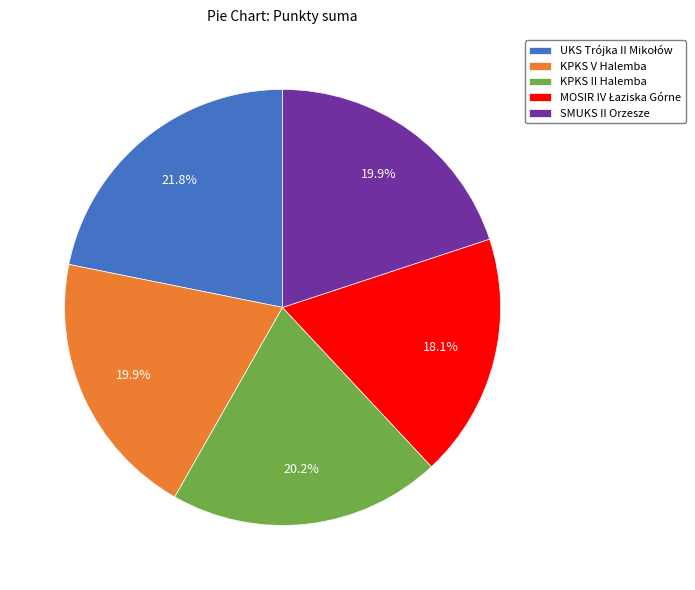

What percentage is the SMUKS II Orzesze slice, to the nearest percent?

20%